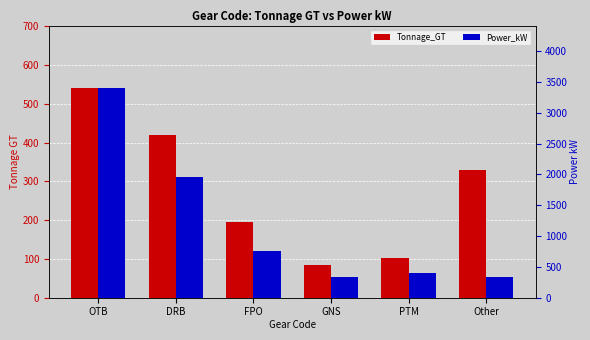

What is the approximate value of Tonnage_GT at OTB?

540.3